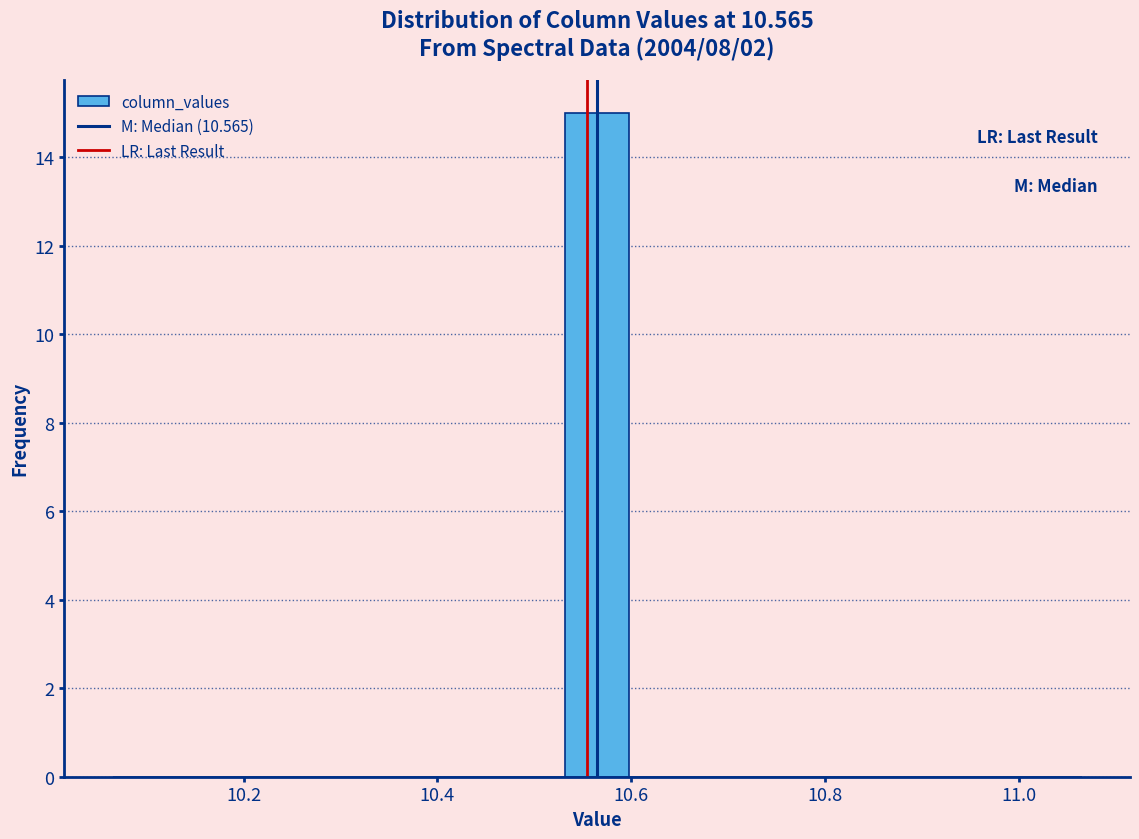

Around what value on the x-axis is the tallest bar? Give the approximate position of its centre, as read against the axis.

10.56